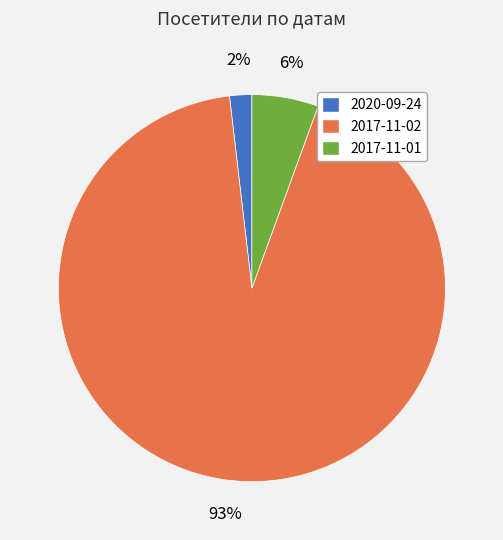

Is it true that 2017-11-01 is 6% of the pie?

True